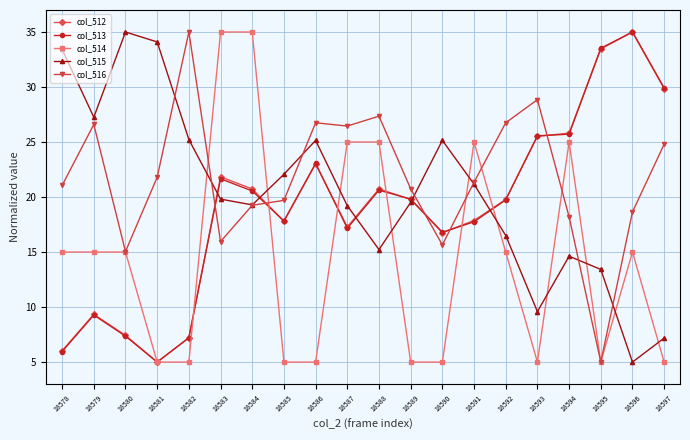

The value of col_513 at 18580 is 7.4. True or false?

True